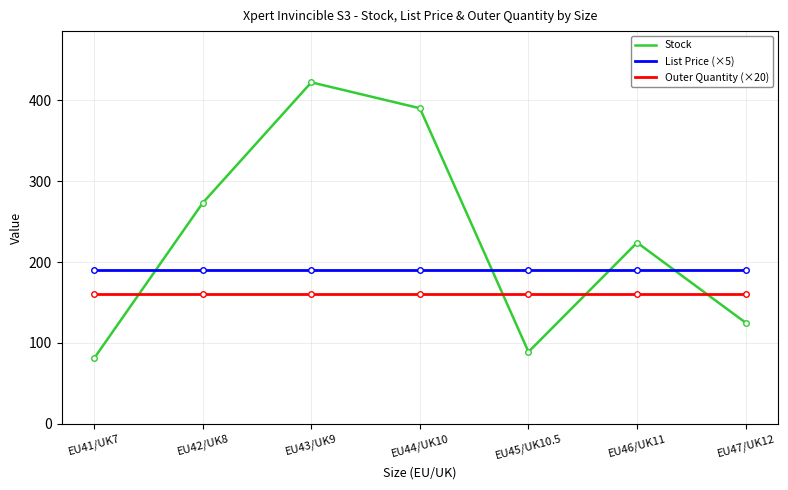

At which label does Stock first exceed 224?

EU42/UK8